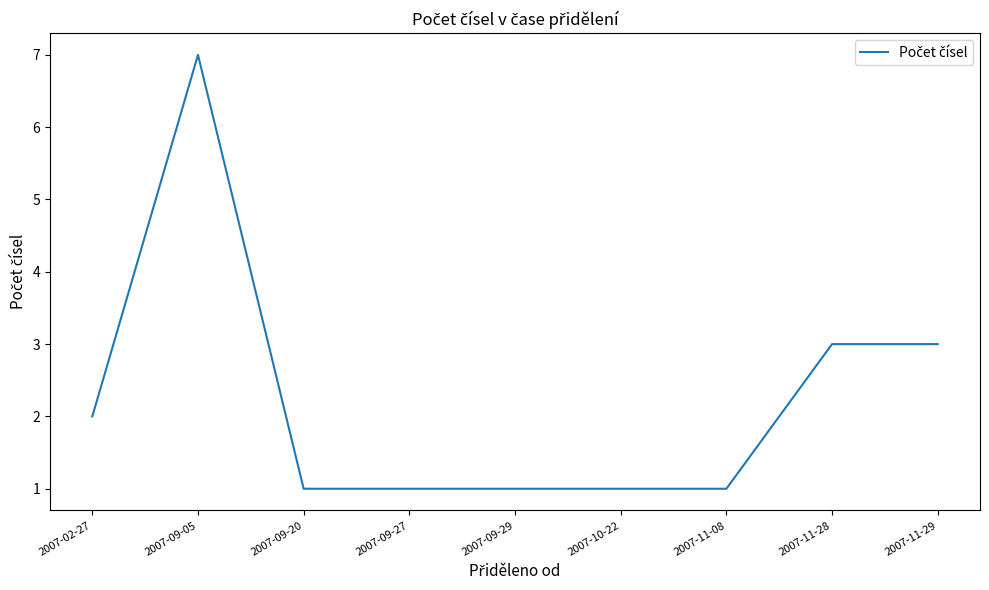

Approximately how many times larger is the value at 2007-11-08 compared to 2007-09-20?

1.0